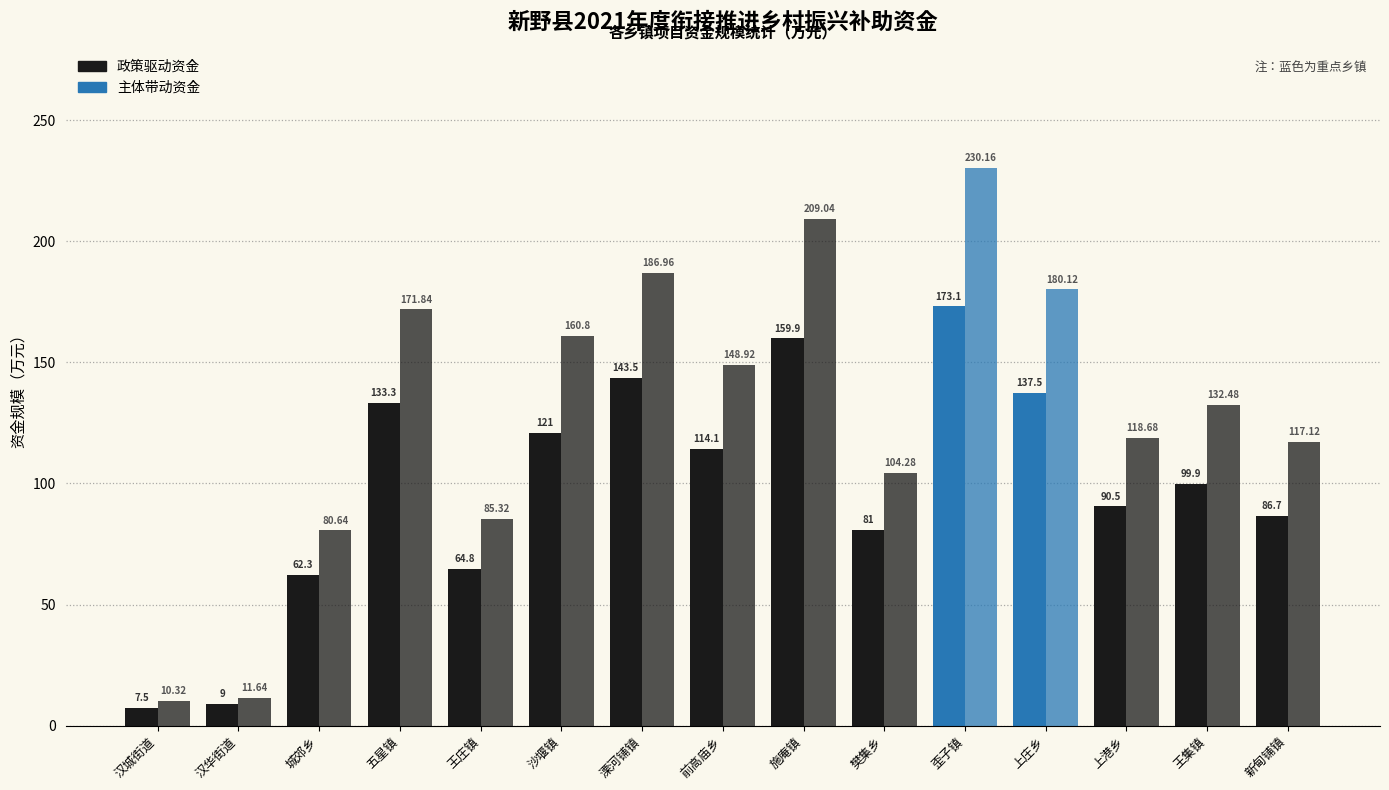

Reading left to right, transcribe all the data shown in this chart.

政策驱动资金: 7.5	9.0	62.3	133.3	64.8	121.0	143.5	114.1	159.9	81.0	173.1	137.5	90.5	99.9	86.7
主体带动资金: 10.3	11.6	80.6	171.8	85.3	160.8	187.0	148.9	209.0	104.3	230.2	180.1	118.7	132.5	117.1